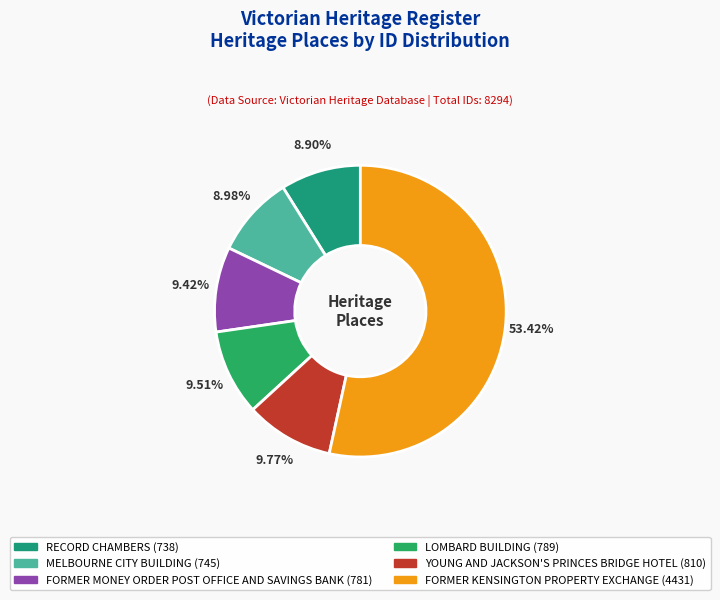

What percentage do RECORD CHAMBERS and LOMBARD BUILDING together represent?

18.4%